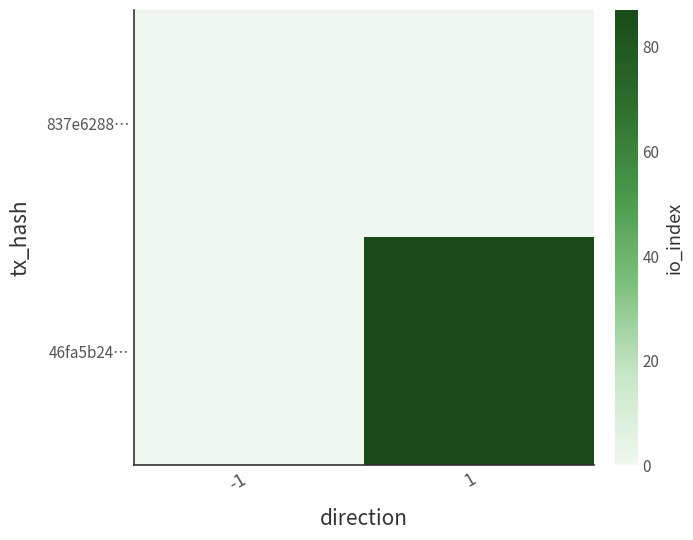

Rank the series by their maximum value, from highest to lowest.

46fa5b24…, 837e6288…